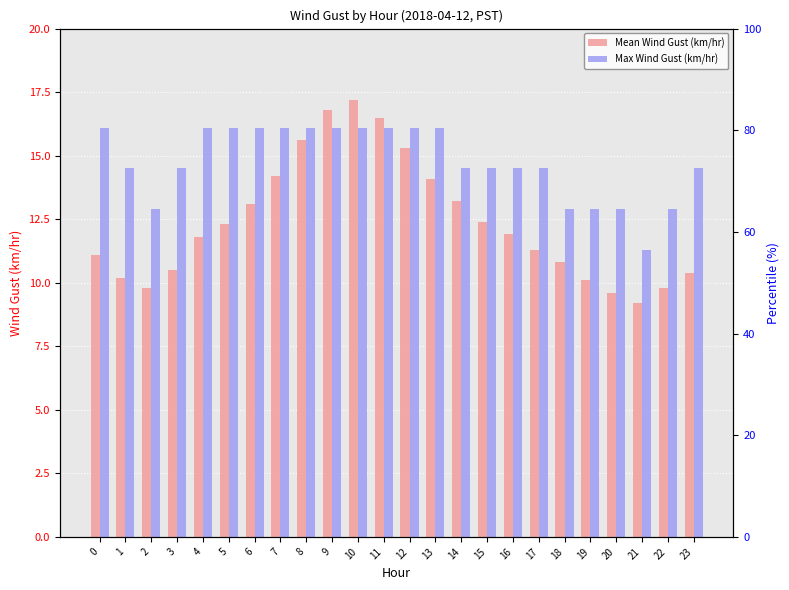

What is the sum of the Mean Wind Gust (km/hr) values at 17 and 19?

21.4